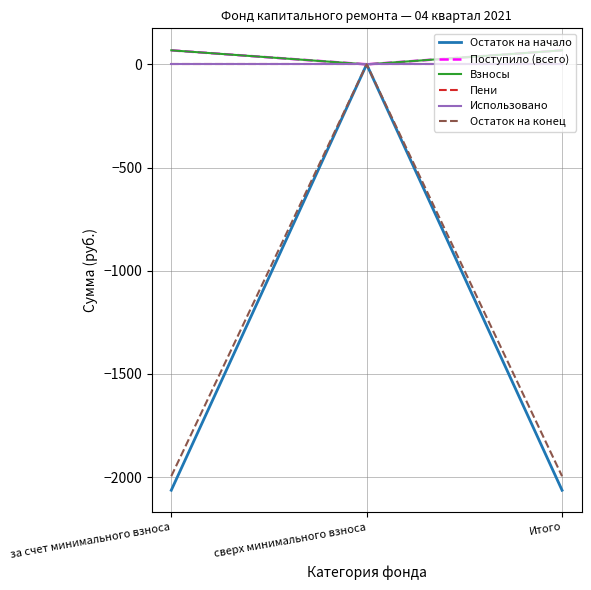

Which category has the highest value across all series?

за счет минимального взноса